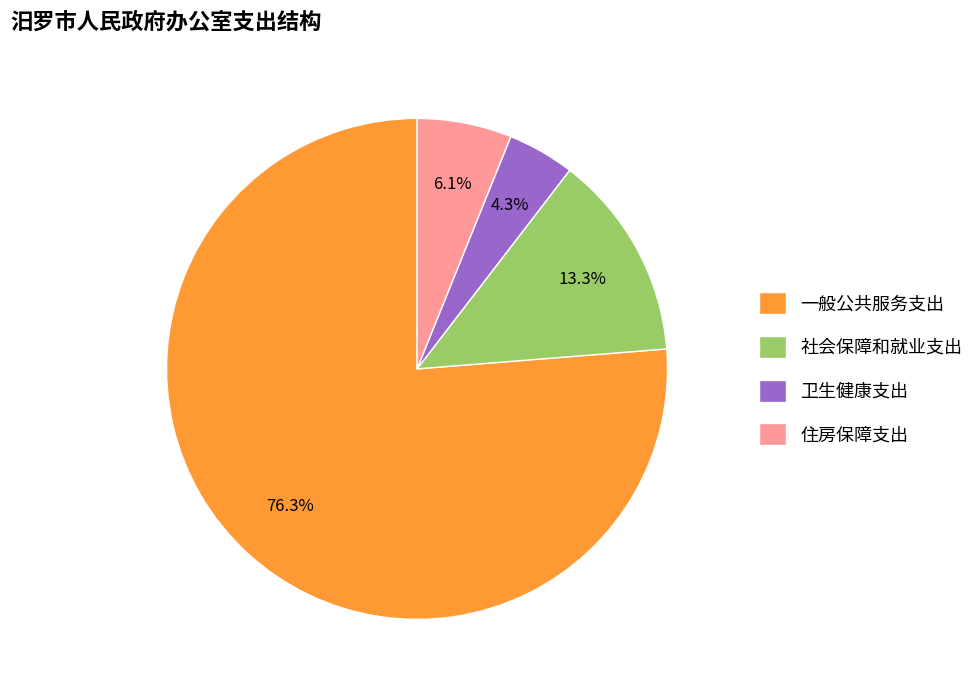

How many slices are in this pie chart?

4